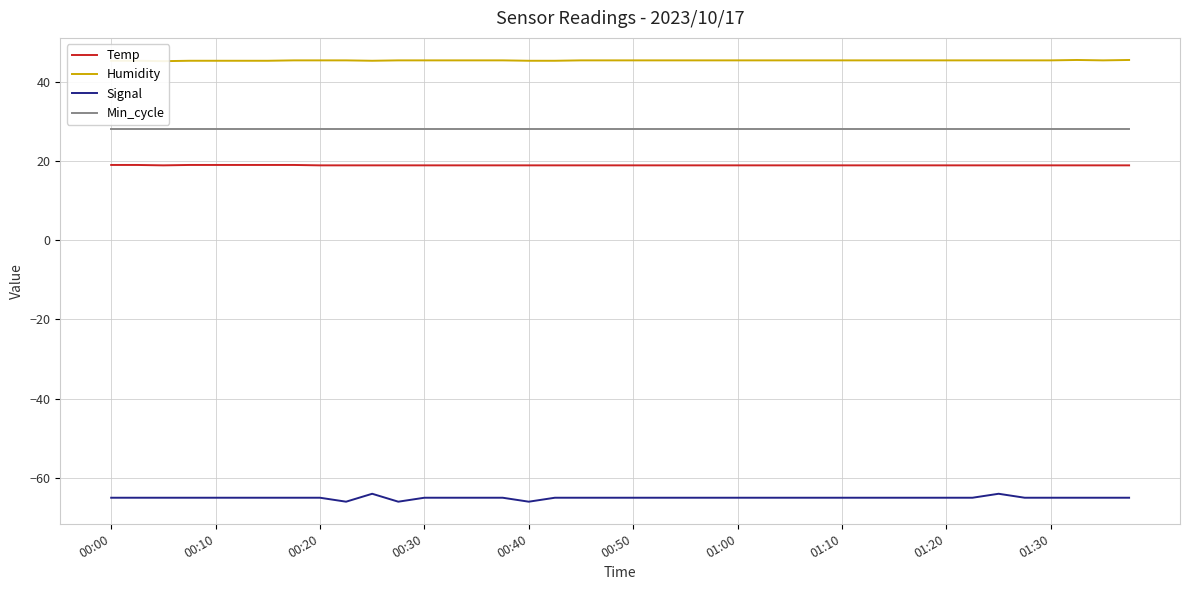

Rank the series at 38 from highest to lowest value.

Humidity, Min_cycle, Temp, Signal